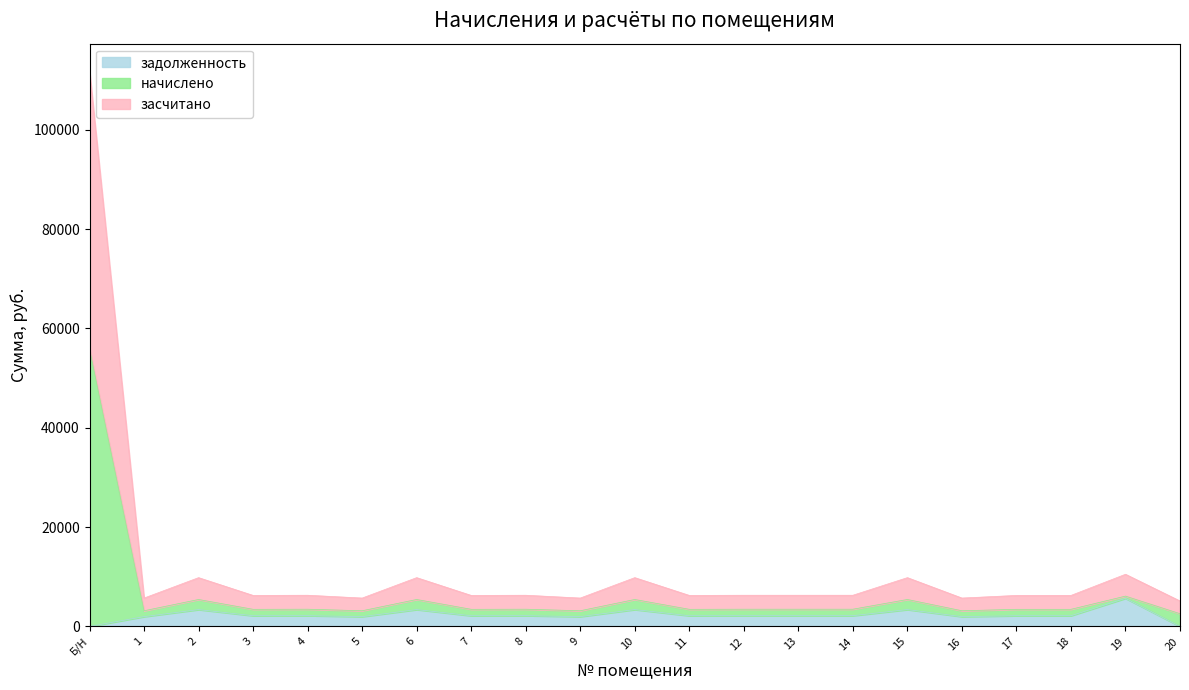

True or false: задолженность and засчитано intersect in this chart.

False